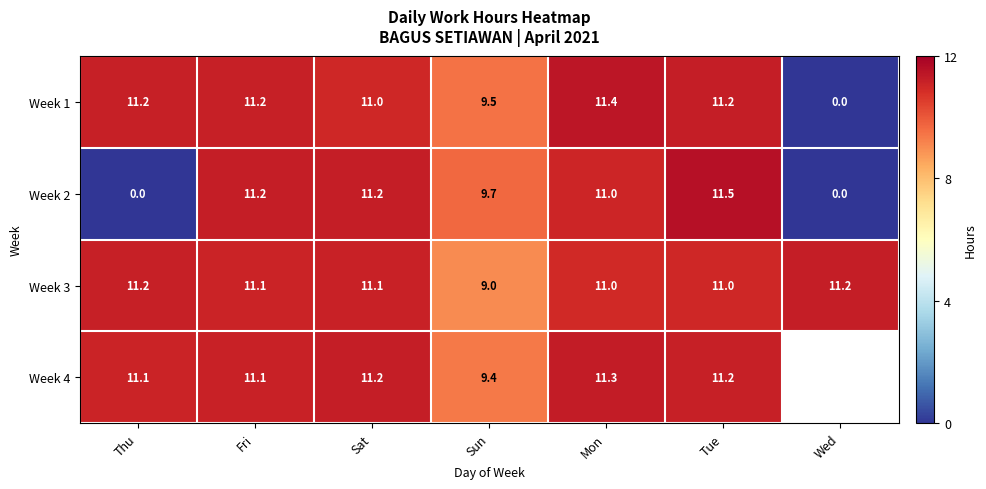

What is the lowest value of the Week 3 series?

9.0